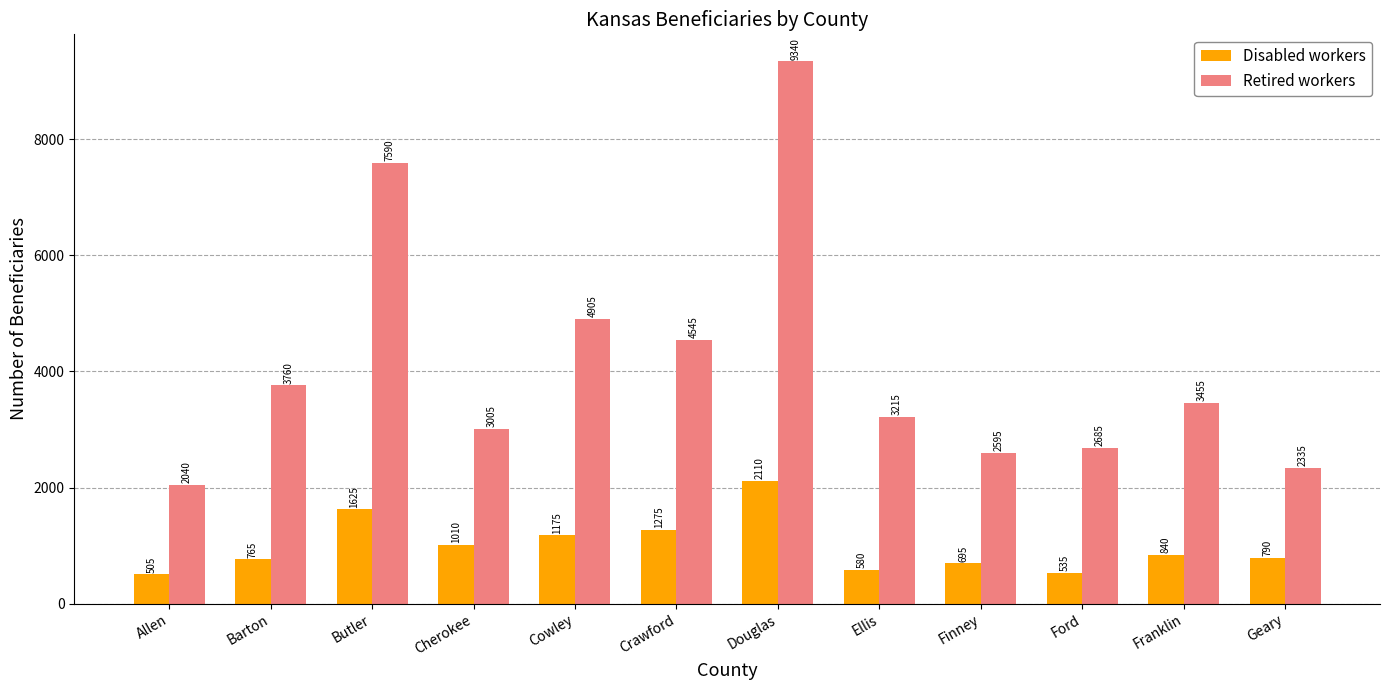

At which label is Disabled workers closest to 1307?

Crawford